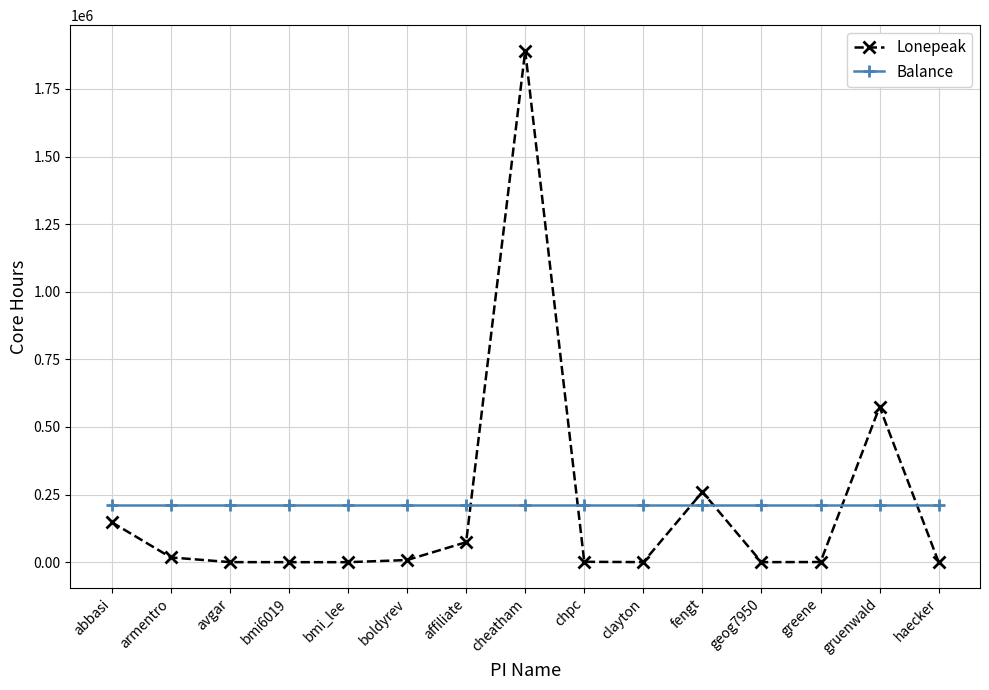

What is the maximum value shown in the chart?

1891140.0